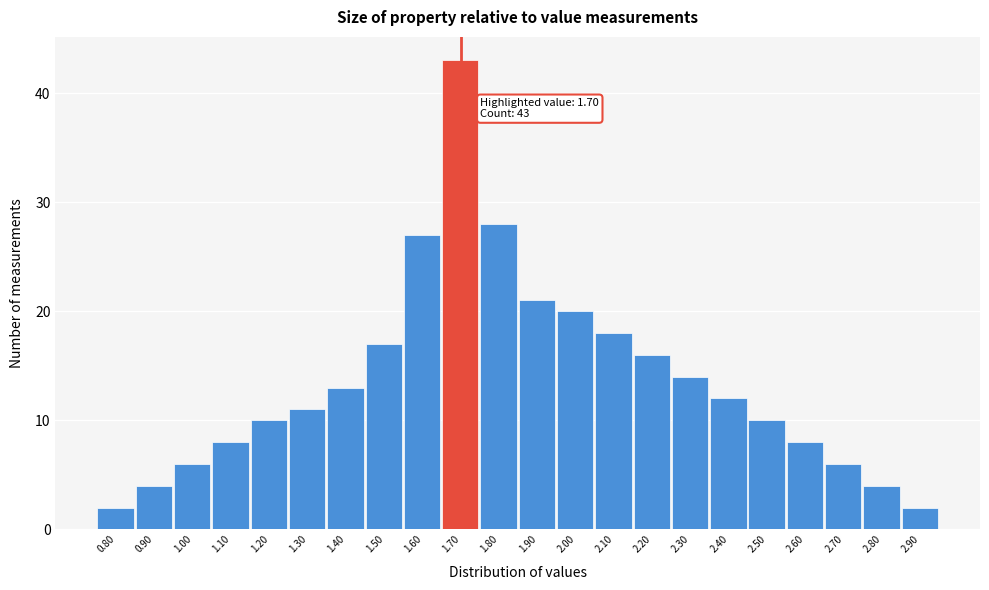

Which range on the x-axis has the tallest bar?

1.65 to 1.75